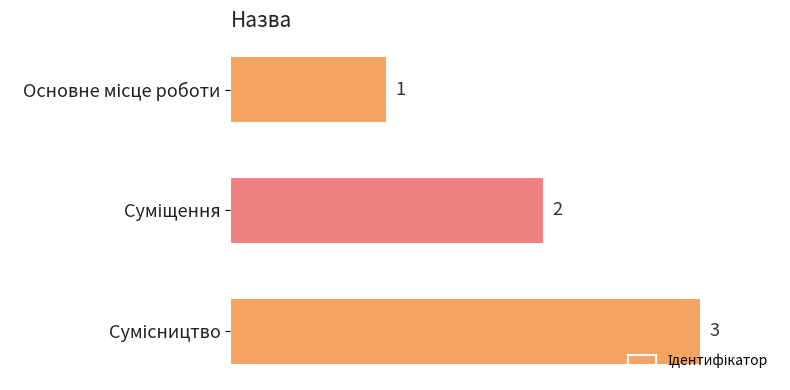

Count the values in the range 1 to 3.

3